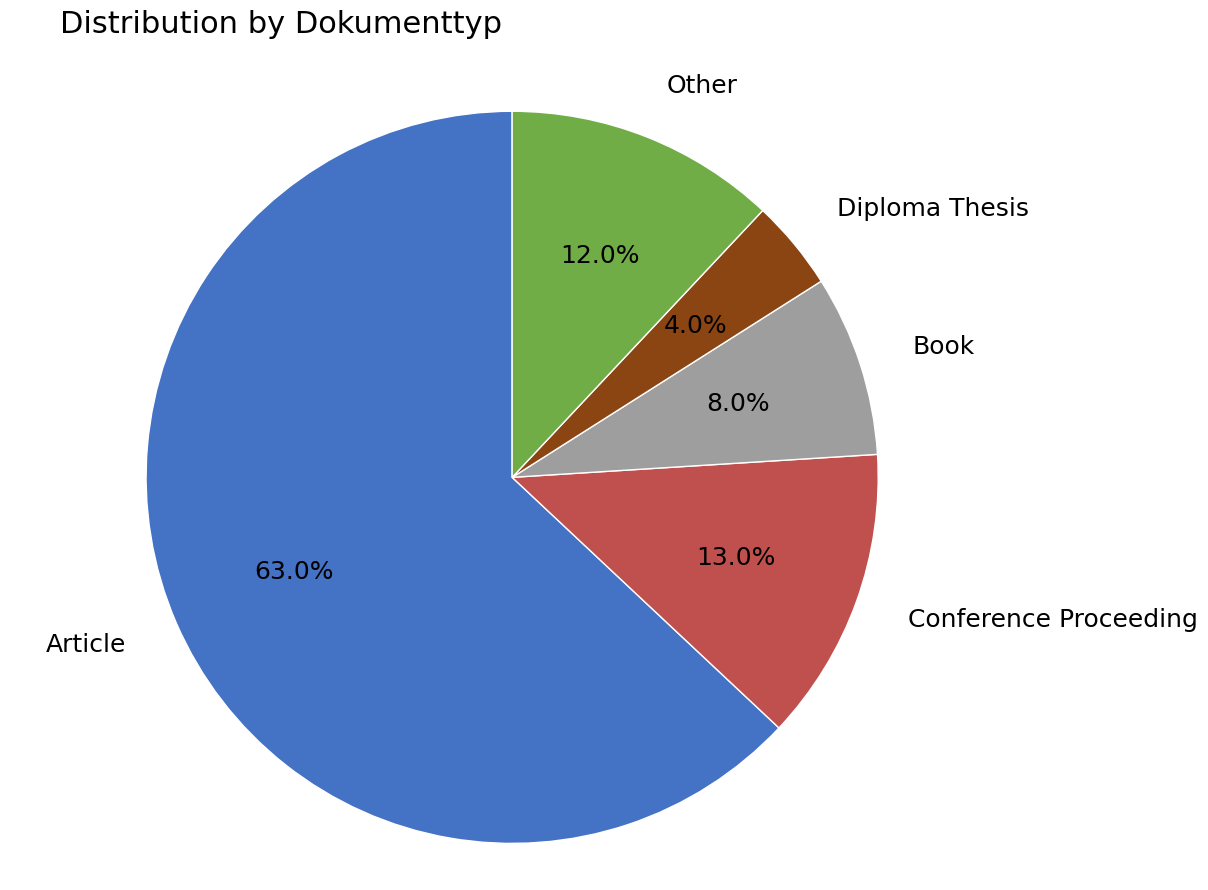

What percentage is the Conference Proceeding slice, to the nearest percent?

13%